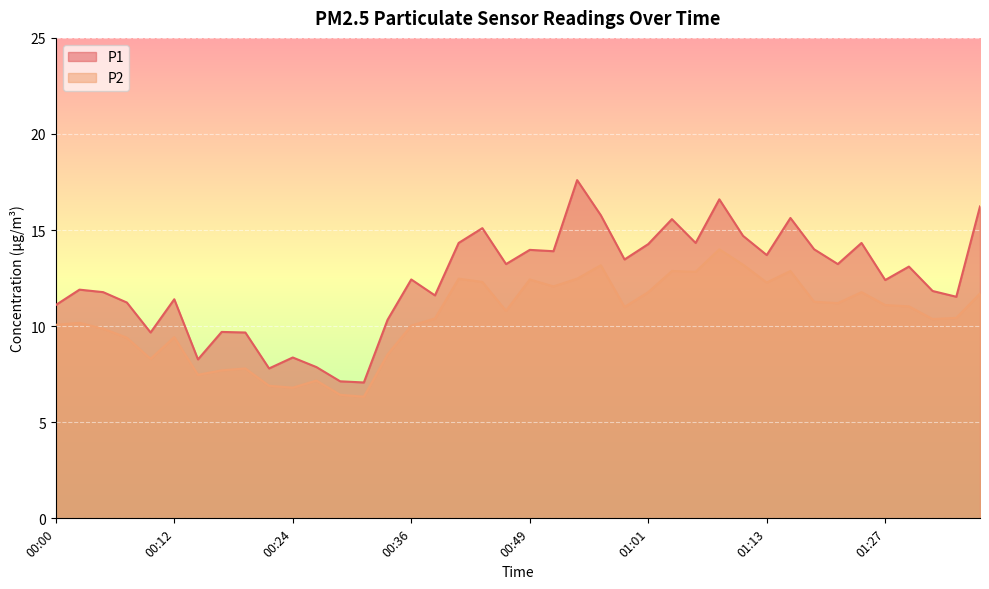

What is the value of the P1 point at the 10th from the left?

7.8